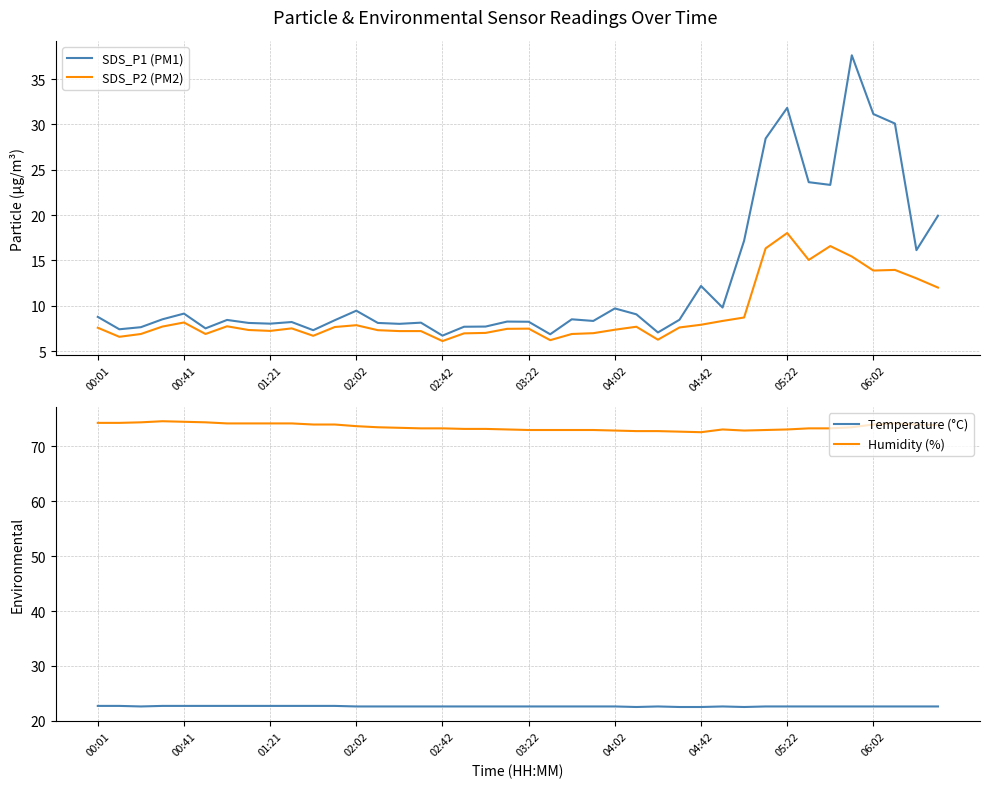

At how many categories does at least one series exceed 27?

40